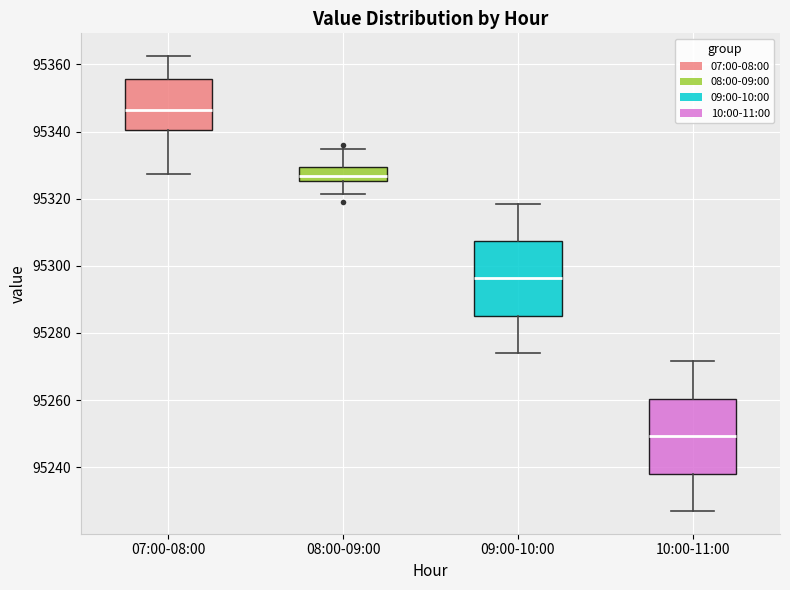

Which box's median line is the lowest?

10:00-11:00